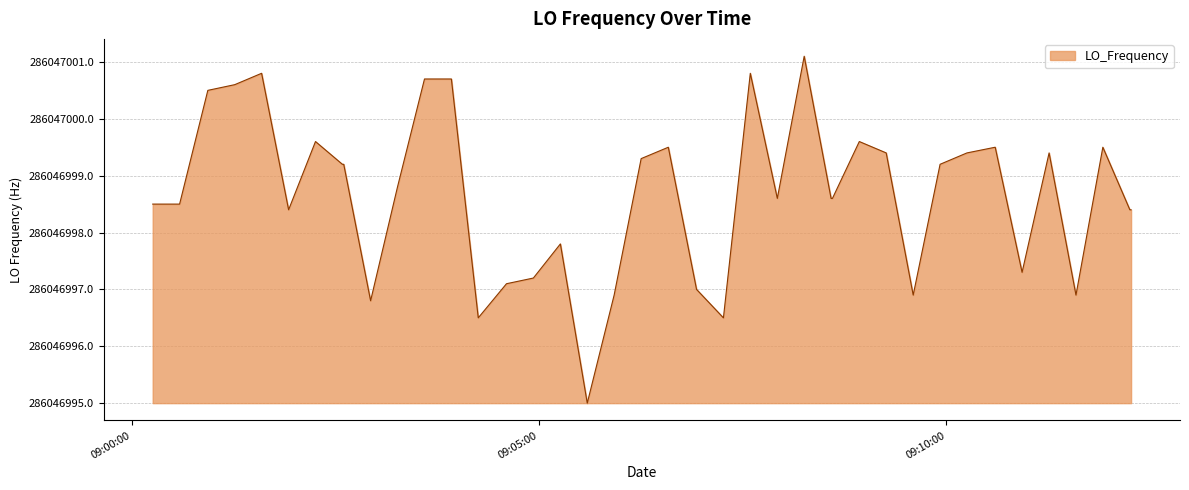

At which label does the data first exceed 3?

09:00:00